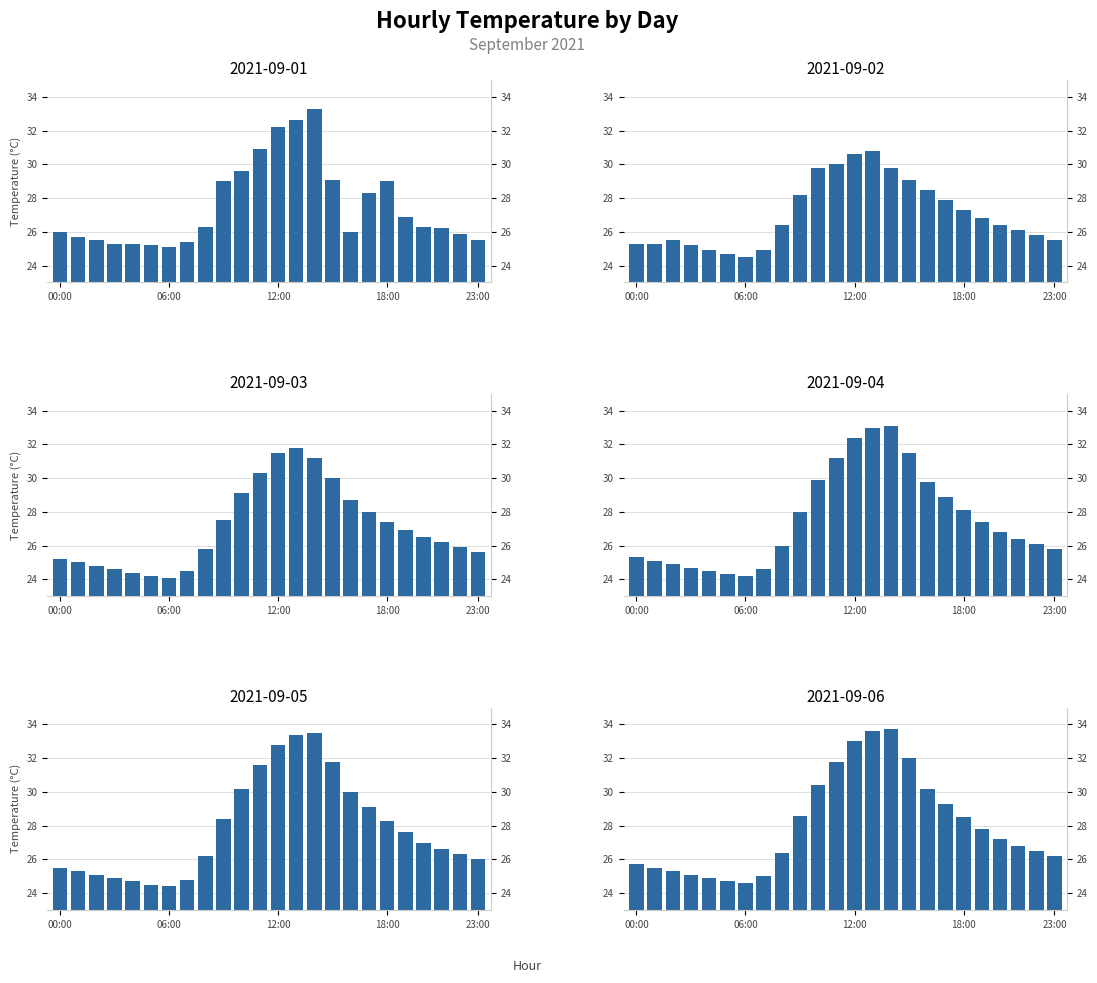

What position from the left is 17:00?

18